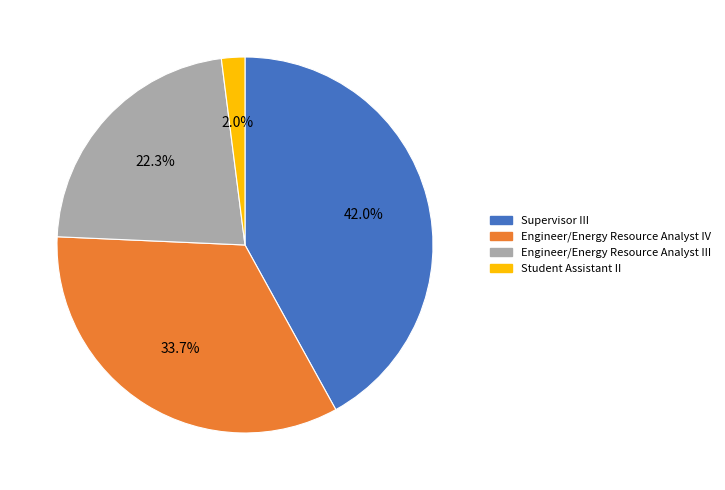

Combined, what portion of the pie is Student Assistant II and Supervisor III?

44.0%